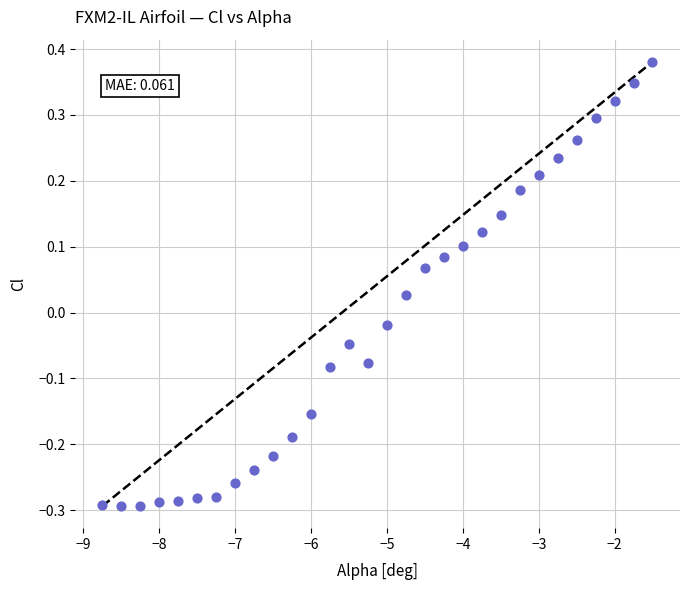

What is the range of Y values (max minus min)?

0.7